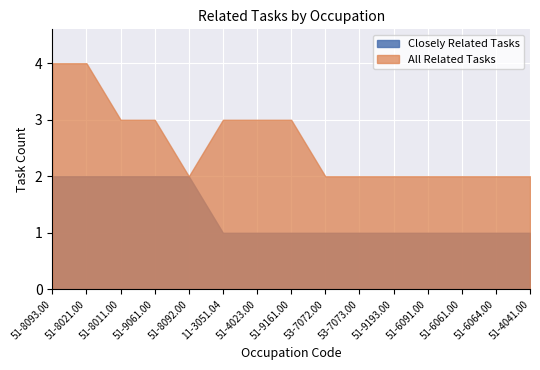

What is the sum of the Closely Related Tasks values at 51-8092.00 and 51-8021.00?

4